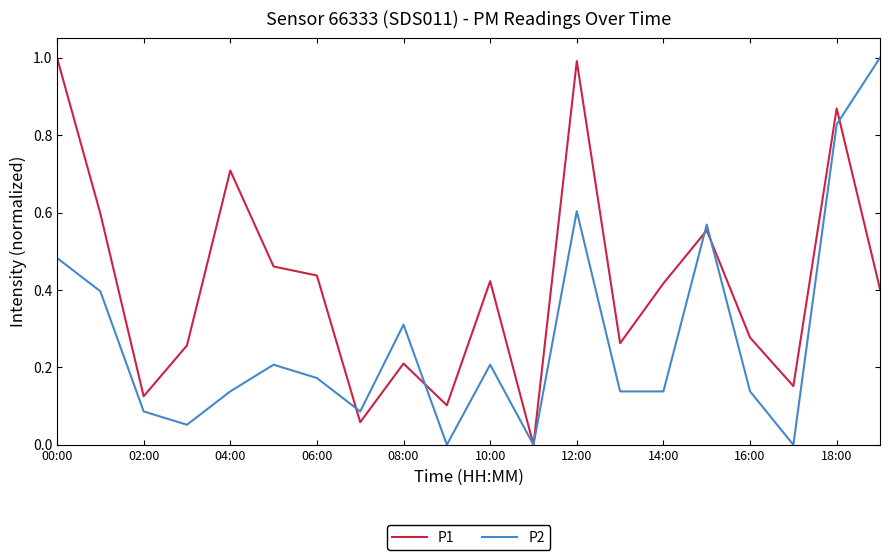

Rank the series by their average value, from highest to lowest.

P1, P2